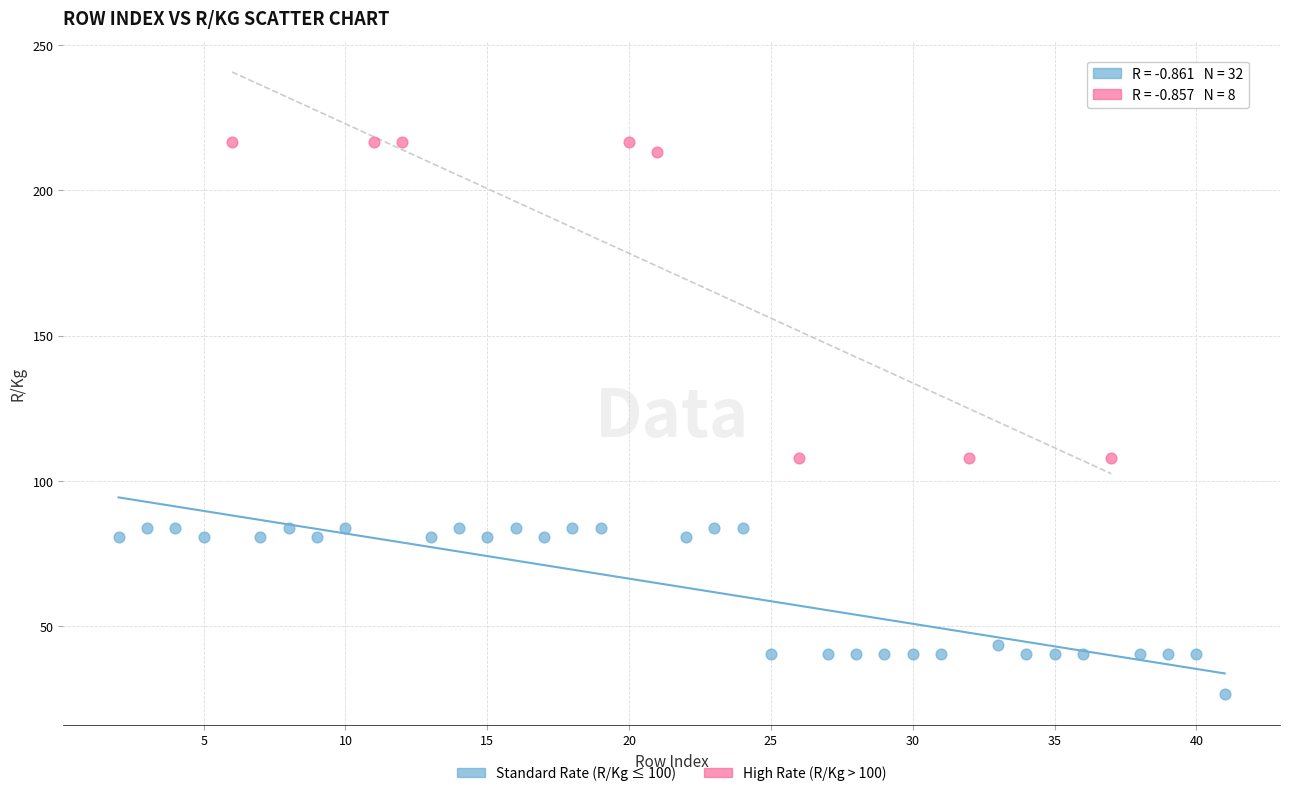

Which series contains the lowest Y value?

Standard Rate (R/Kg ≤ 100)